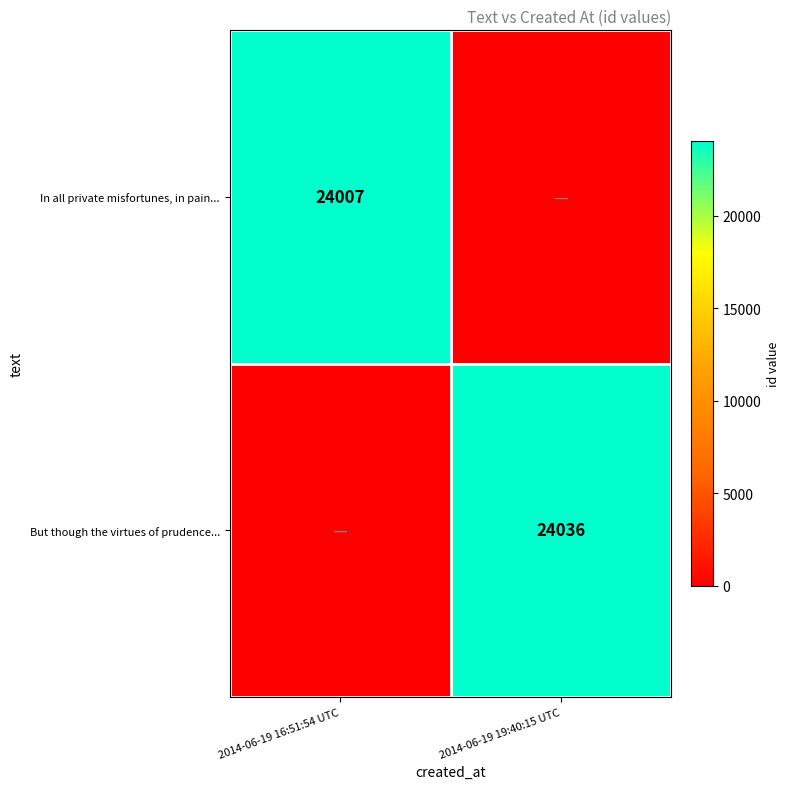

The value of In all private misfortunes, in pain... at 2014-06-19 16:51:54 UTC is 24007. True or false?

True